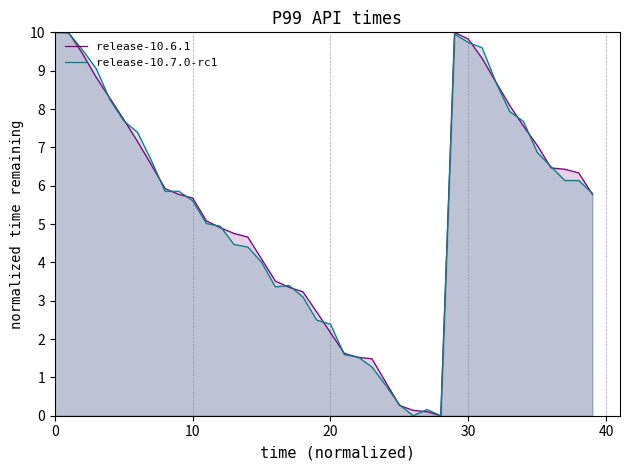

Which has a higher value, 13 or 29?

29